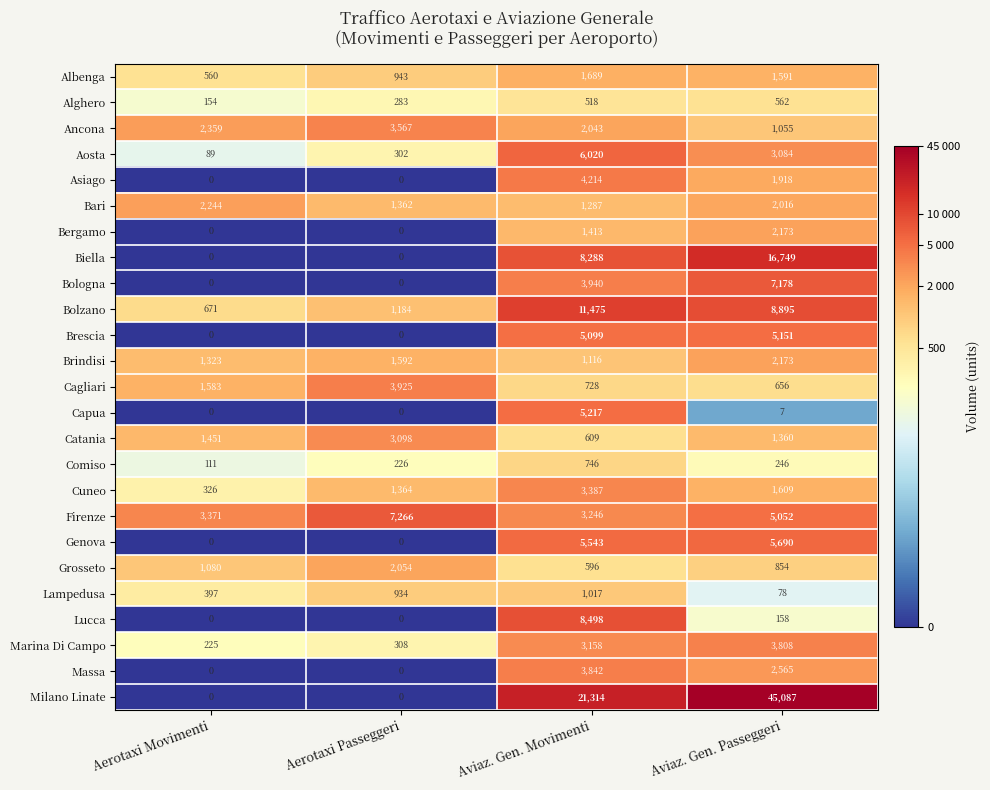

At Aviaz. Gen. Movimenti, list the series in order from smallest to largest.

Alghero, Grosseto, Catania, Cagliari, Comiso, Lampedusa, Brindisi, Bari, Bergamo, Albenga, Ancona, Marina Di Campo, Firenze, Cuneo, Massa, Bologna, Asiago, Brescia, Capua, Genova, Aosta, Biella, Lucca, Bolzano, Milano Linate